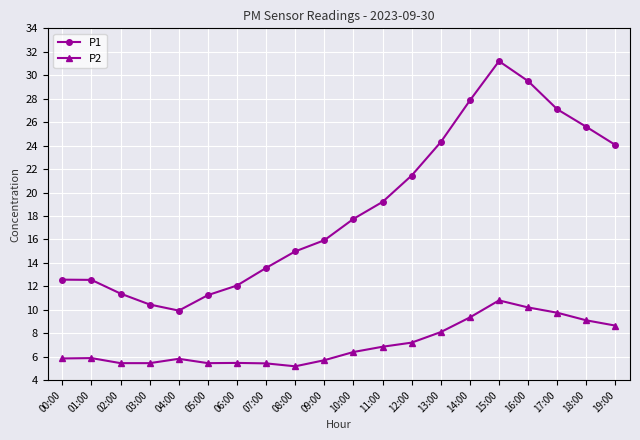

True or false: P2 and P1 intersect in this chart.

False